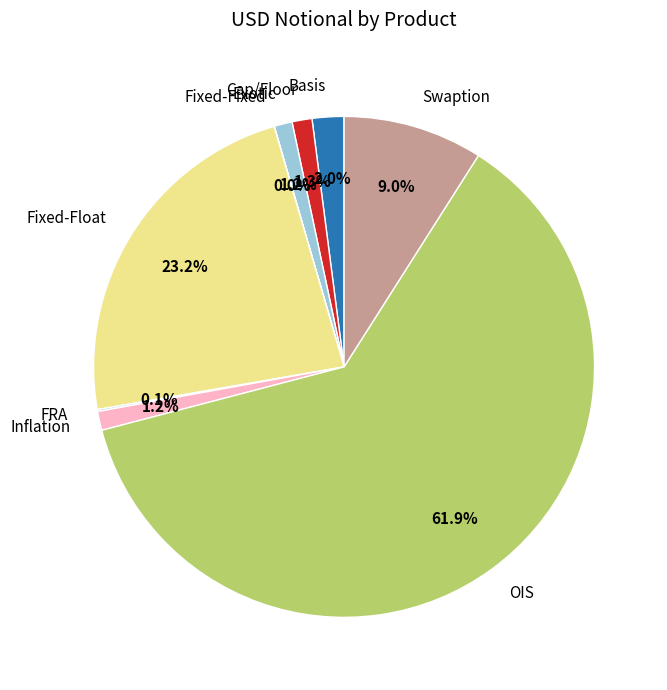

Approximately how many times larger is the value at Inflation compared to Fixed-Float?

0.1